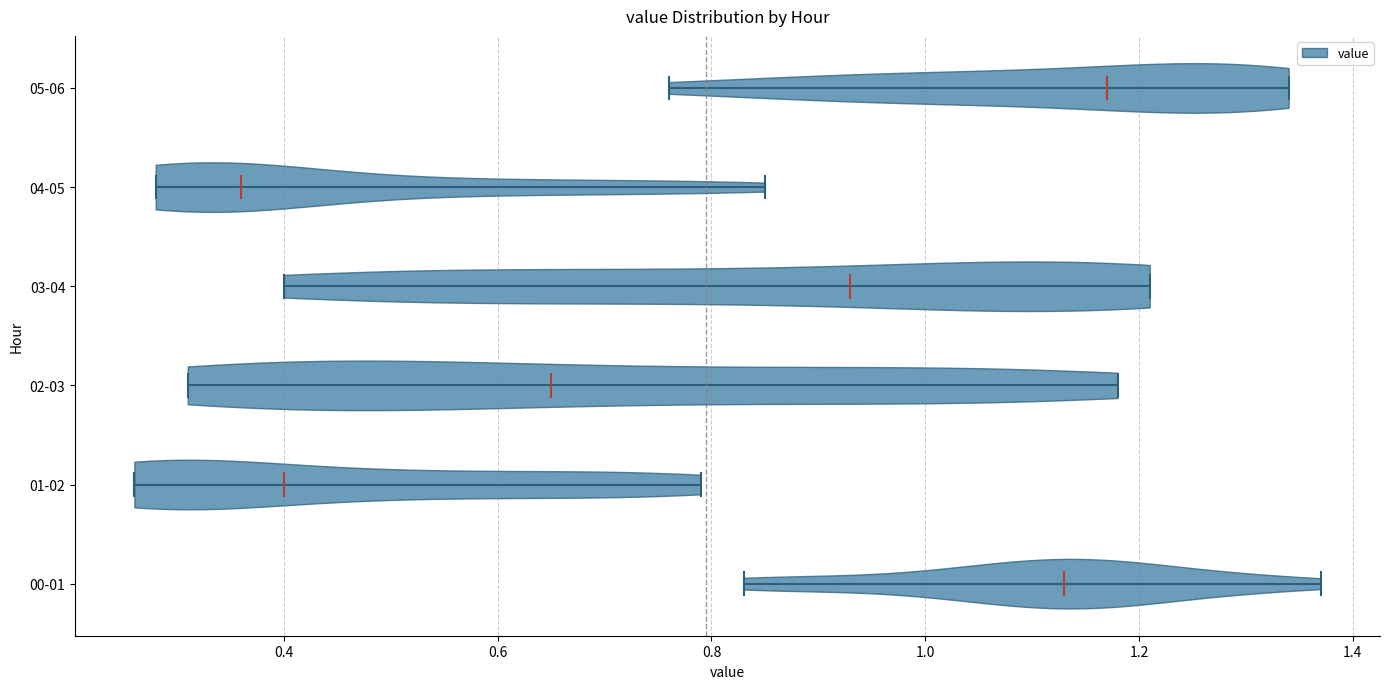

Reading bottom to top, read every violin against the x-axis: where its median line is, and the lowest and highest points it reaches. The values are not printed on the chart, so give them approximately, as read against the axis.

00-01: median line 1.14, lowest point 0.84, highest point 1.38
01-02: median line 0.40, lowest point 0.26, highest point 0.80
02-03: median line 0.66, lowest point 0.32, highest point 1.18
03-04: median line 0.94, lowest point 0.40, highest point 1.22
04-05: median line 0.36, lowest point 0.28, highest point 0.86
05-06: median line 1.18, lowest point 0.76, highest point 1.34